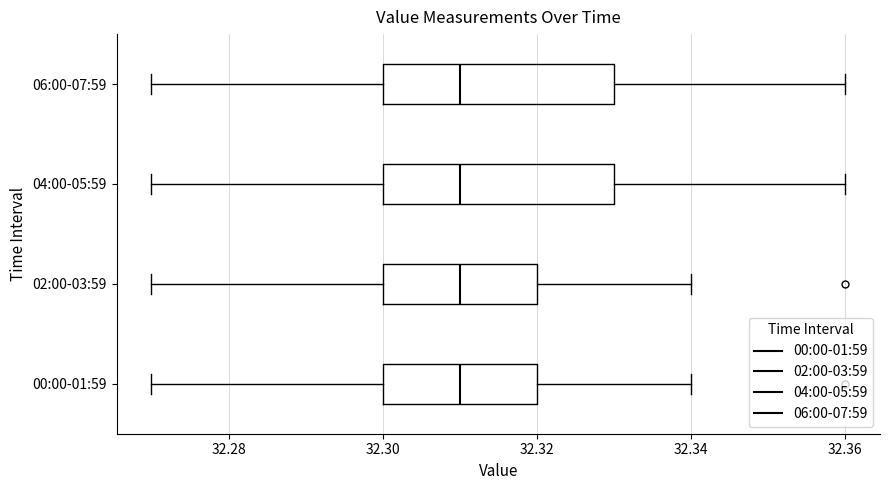

Reading bottom to top, read every box against the x-axis: the position of its median line, the range the box covers, and the ends of its whiskers. The values are not printed on the chart, so give them approximately, as read against the axis.

00:00-01:59: median 32.31, box 32.30 to 32.32, whiskers 32.27 to 32.34
02:00-03:59: median 32.31, box 32.30 to 32.32, whiskers 32.27 to 32.34
04:00-05:59: median 32.31, box 32.30 to 32.33, whiskers 32.27 to 32.36
06:00-07:59: median 32.31, box 32.30 to 32.33, whiskers 32.27 to 32.36